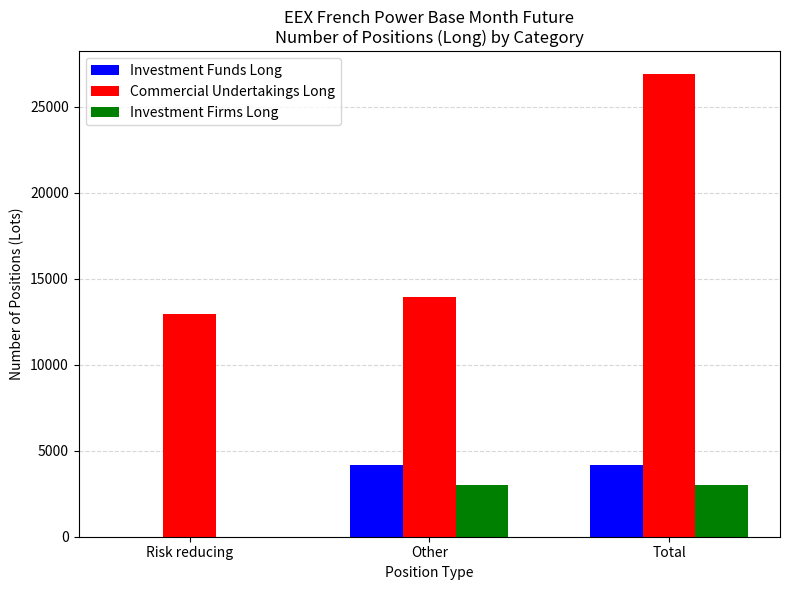

Are the bars horizontal?

No